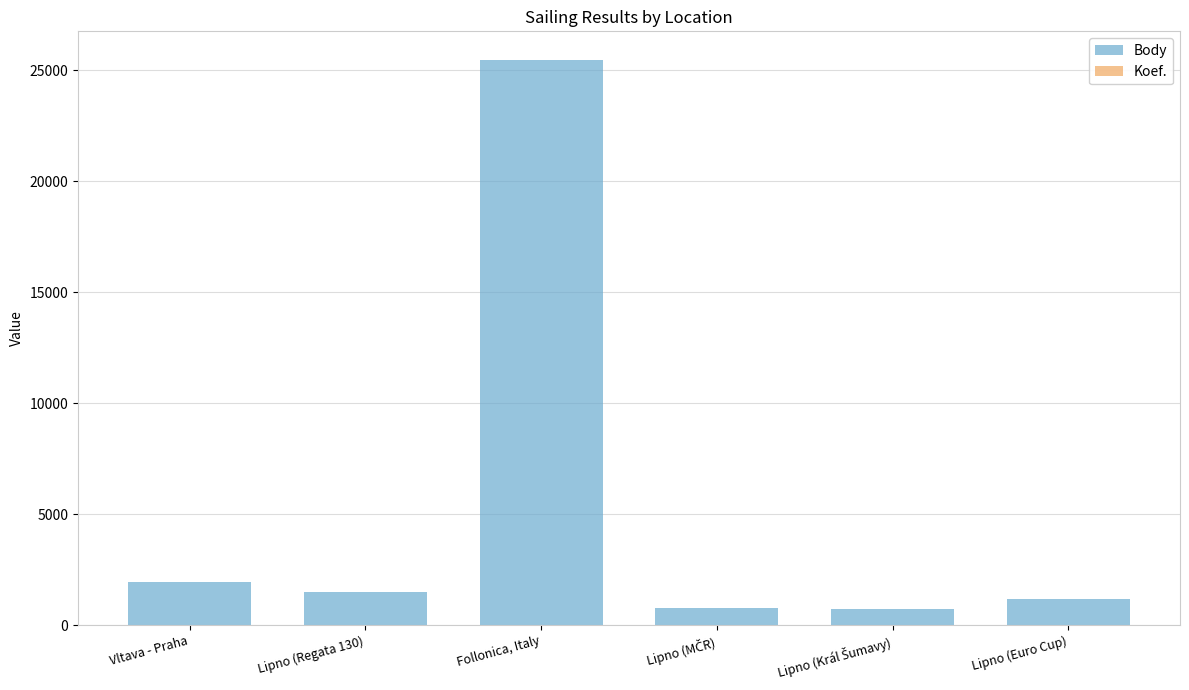

What is the spread (max minus min) of values at Lipno (Regata 130)?

1498